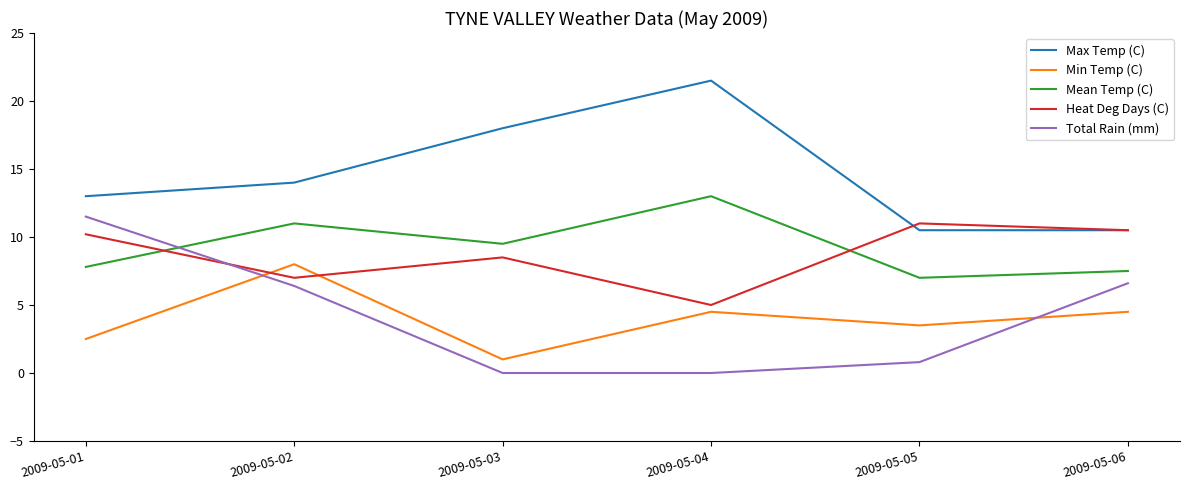

What is the spread (max minus min) of values at 2009-05-05?

10.2